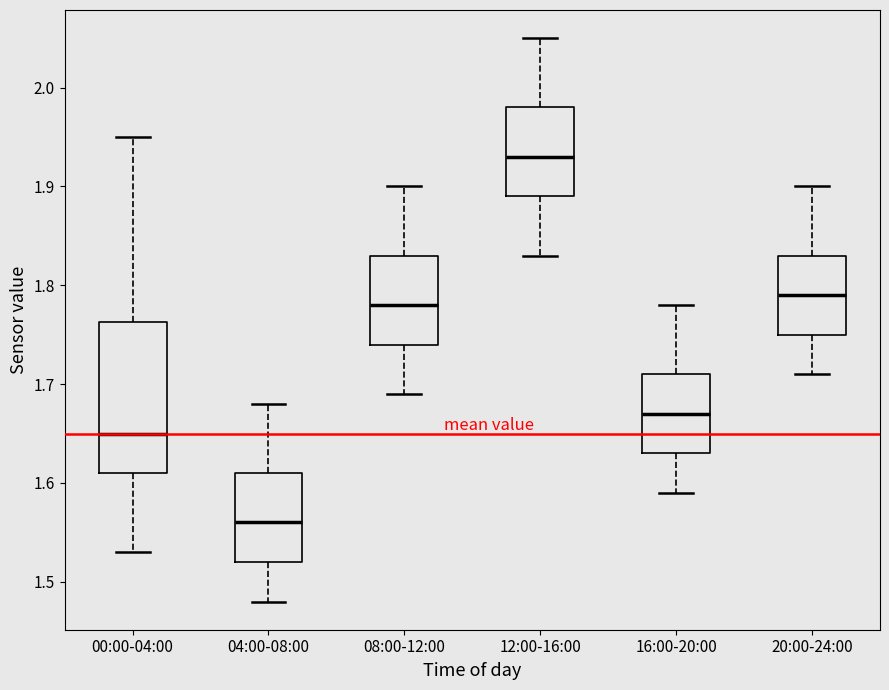

Which box's median line is the lowest?

04:00-08:00